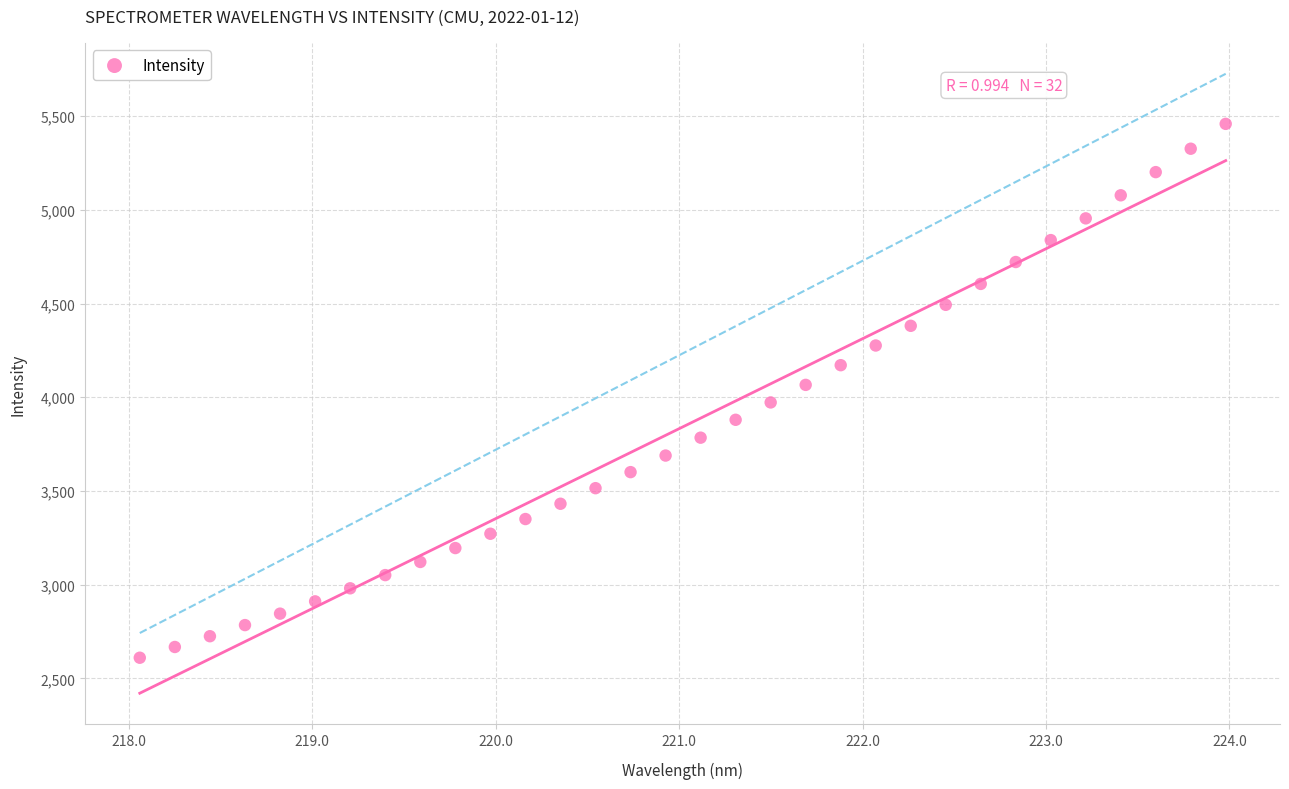

What is the range of Y values (max minus min)?

2848.0